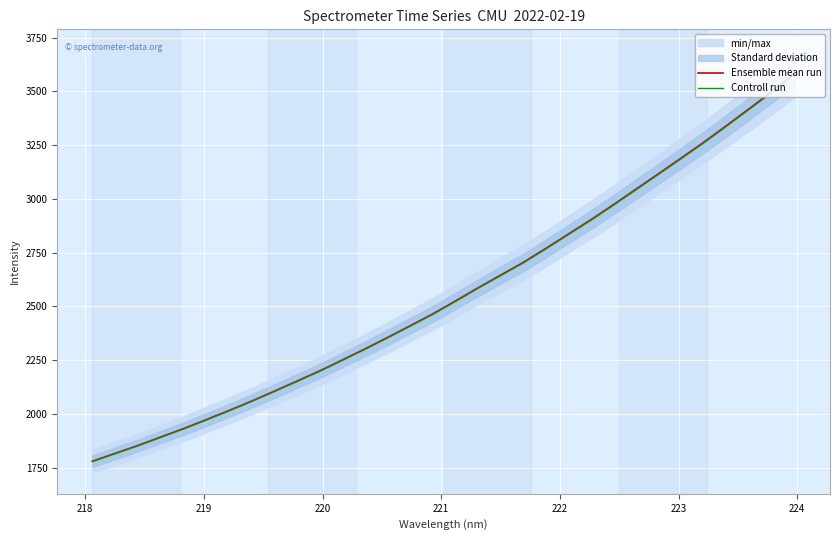

Does the chart display data point markers on the line(s)?

No